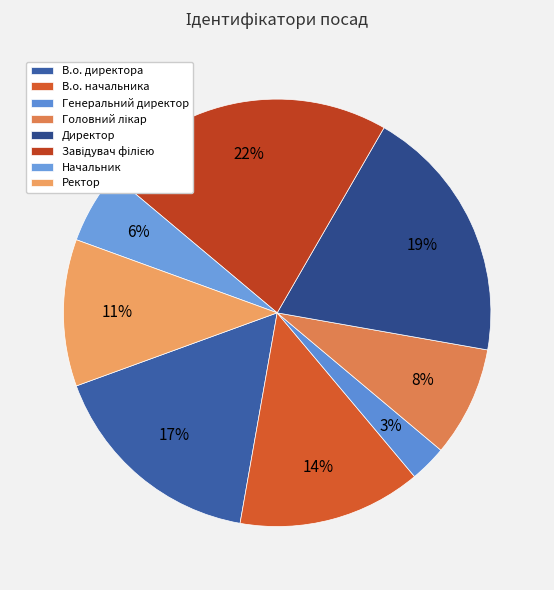

To the nearest percent, what is the difference between the Завідувач філією and Головний лікар slice percentages?

14%